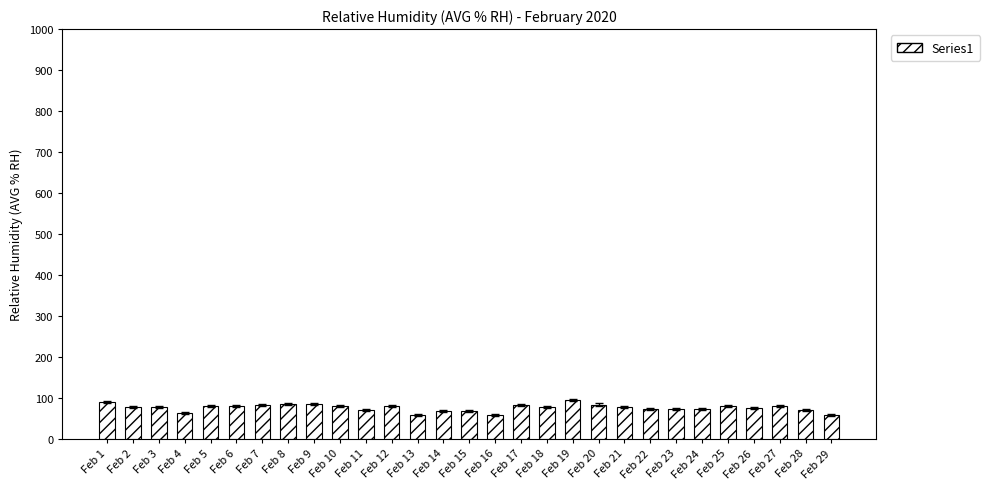

What is the sum of all values?

2196.8